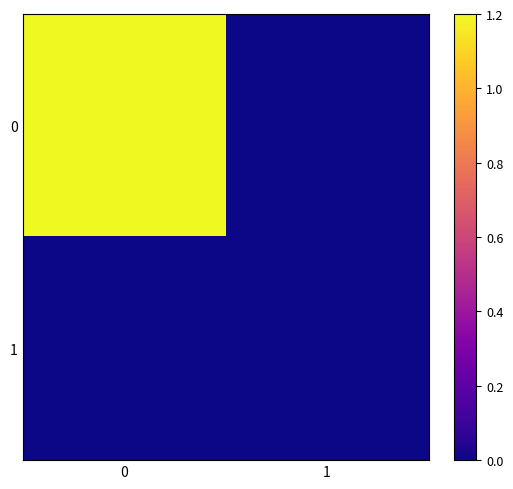

Reading right to left, what are all the values shown in this chart?

0: 1=0.0	0=1.2
1: 1=0.0	0=0.0